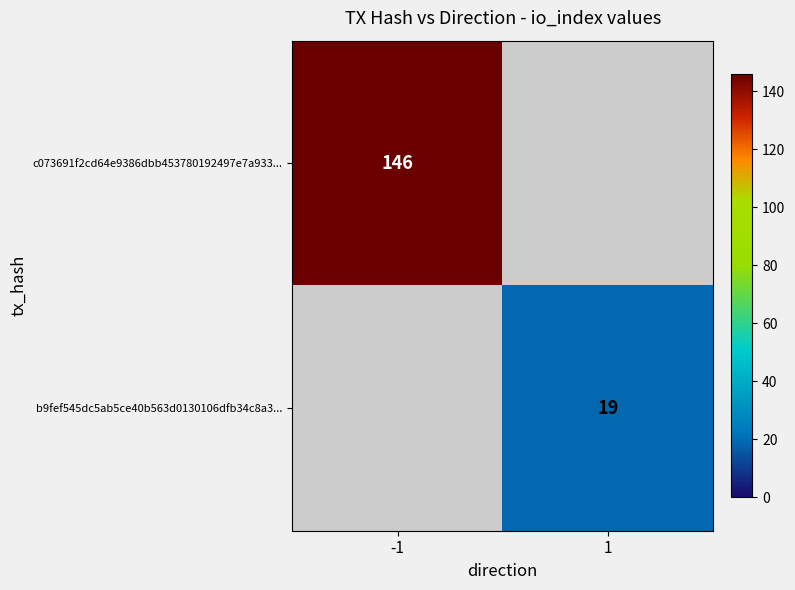

The c073691f2cd64e9386dbb453780192497e7a933... series shows 146 at -1. True or false?

True